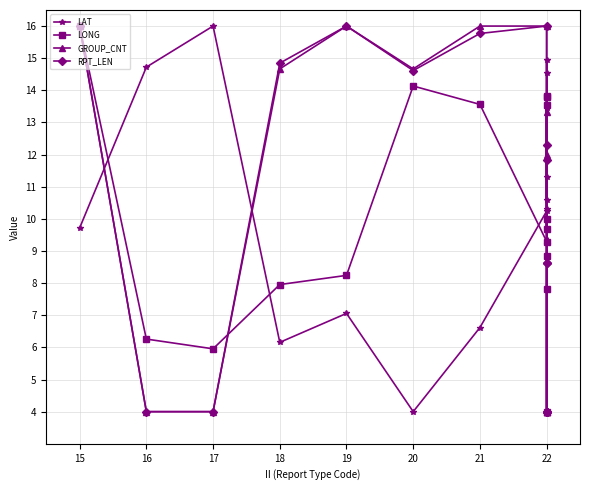

What is the value of the LONG point at the 13th from the left?

13.8